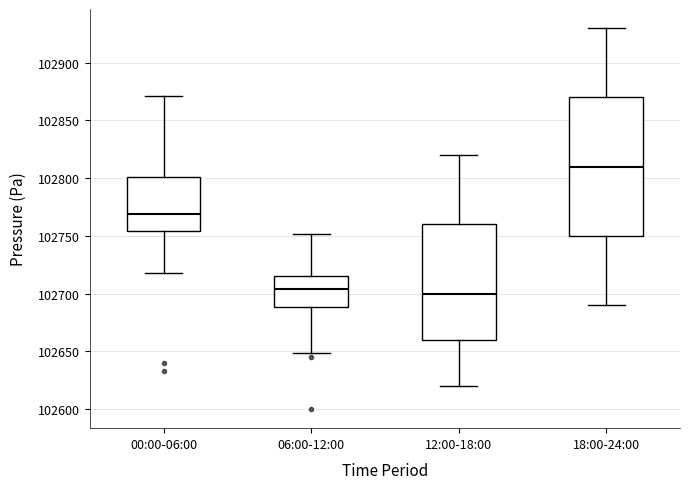

Reading left to right, transcribe this box plot: for each box, give where its median line is, the range the box spans, and where its two whiskers end, as read against the y-axis. The values are not printed on the chart, so give them approximately, as read against the axis.

00:00-06:00: median 102770, box 102755 to 102800, whiskers 102720 to 102870
06:00-12:00: median 102705, box 102690 to 102715, whiskers 102650 to 102750
12:00-18:00: median 102700, box 102660 to 102760, whiskers 102620 to 102820
18:00-24:00: median 102810, box 102750 to 102870, whiskers 102690 to 102930